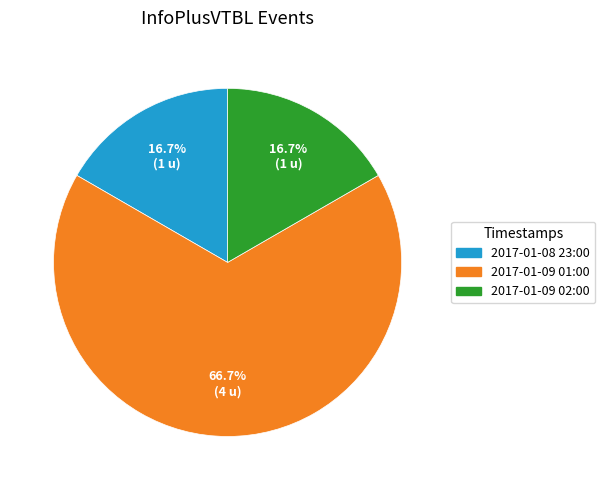

Approximately how many times larger is the value at 2017-01-09 02:00 compared to 2017-01-08 23:00?

1.0